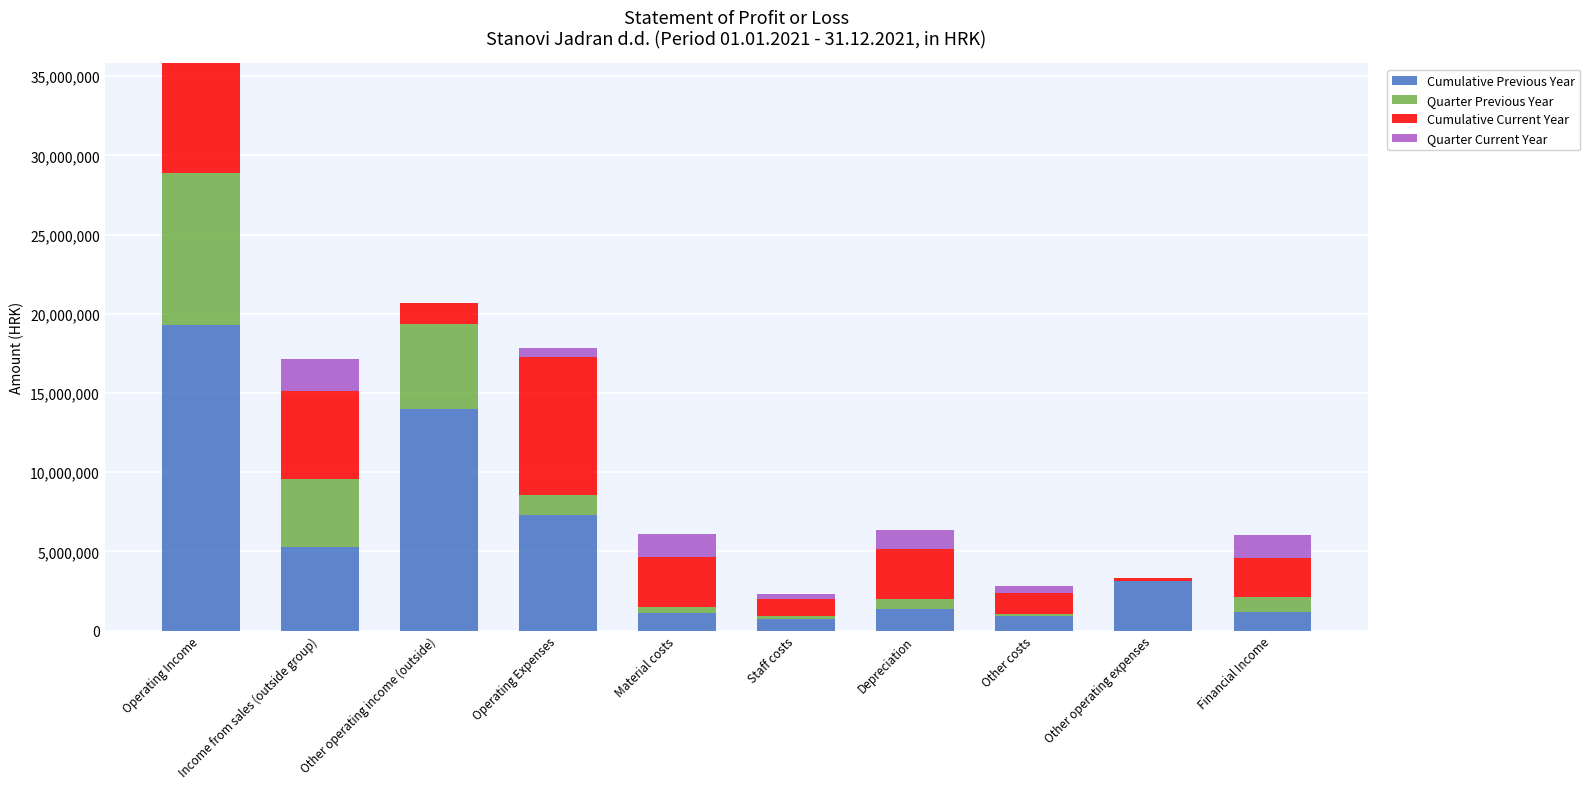

What is the sum of all Cumulative Previous Year values?

54392634